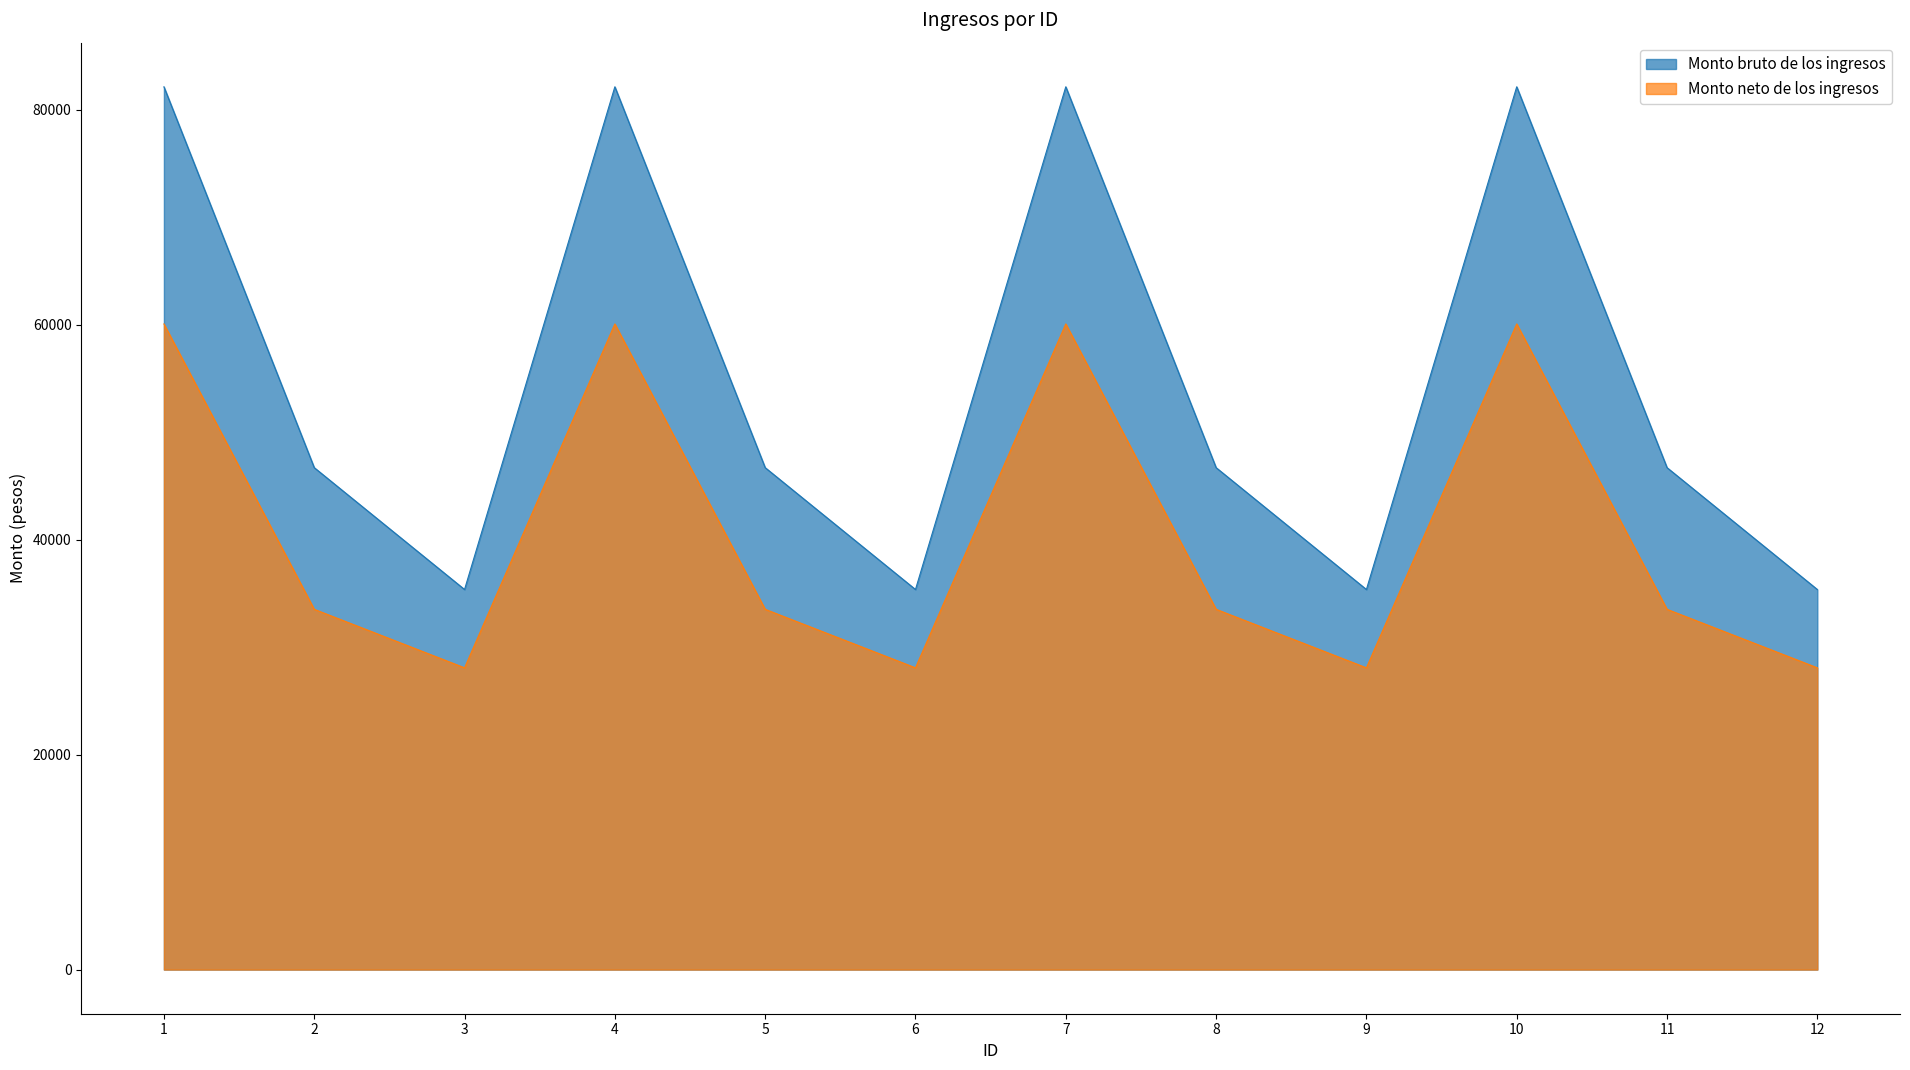

Which series has the largest total across all categories?

Monto bruto de los ingresos